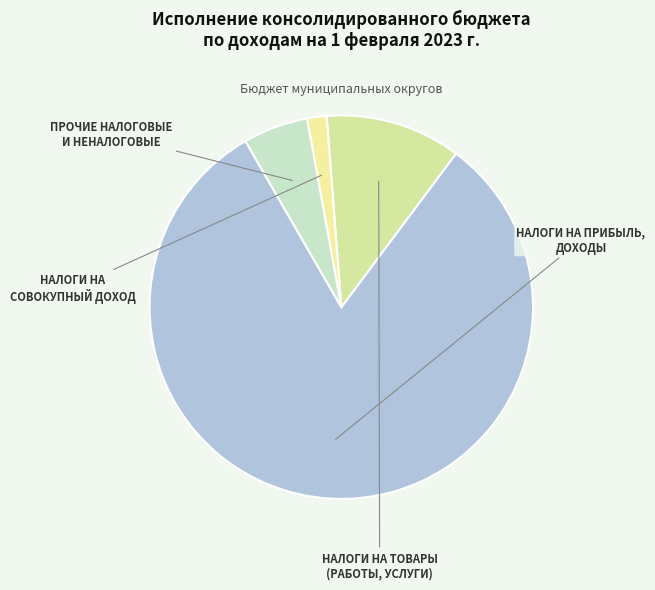

How many slices are in this pie chart?

4